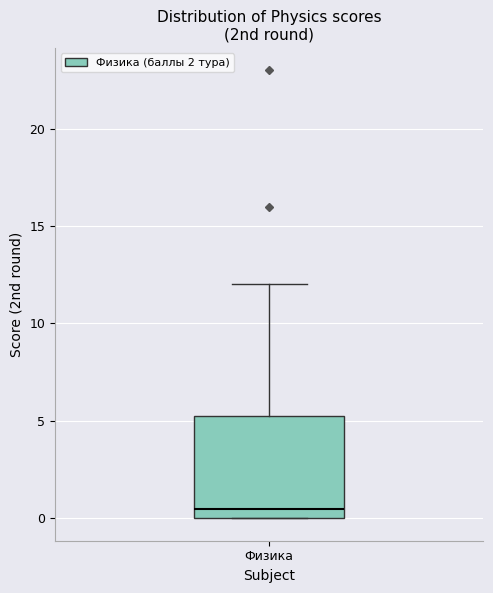

Read this box plot against the y-axis: the position of the median line, the range covered by the box, and the ends of both whiskers. The values are not printed on the chart, so give them approximately, as read against the axis.

median 0.5, box 0.0 to 5.5, whiskers 0.0 to 12.0